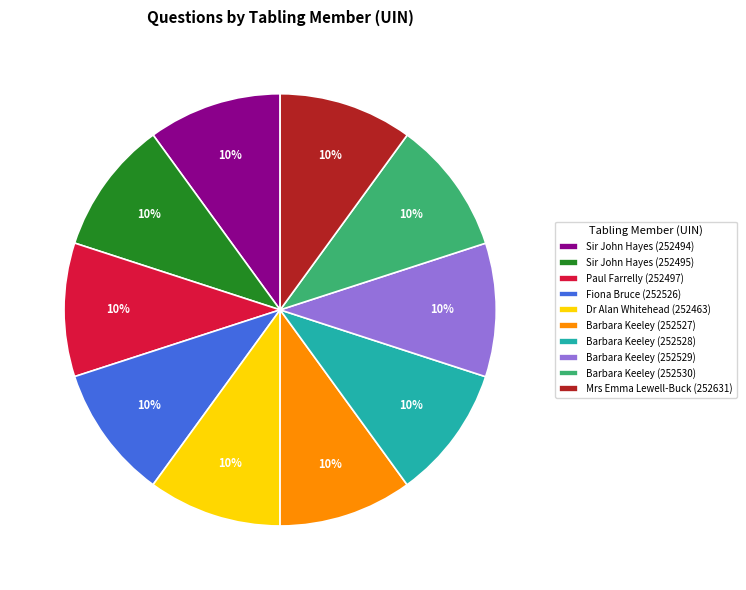

To the nearest percent, what portion does Barbara Keeley (252529) represent?

10%